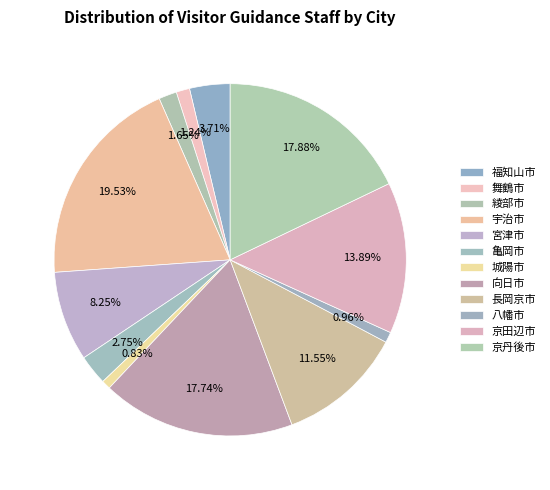

To the nearest percent, what is the difference between the 亀岡市 and 舞鶴市 slice percentages?

2%